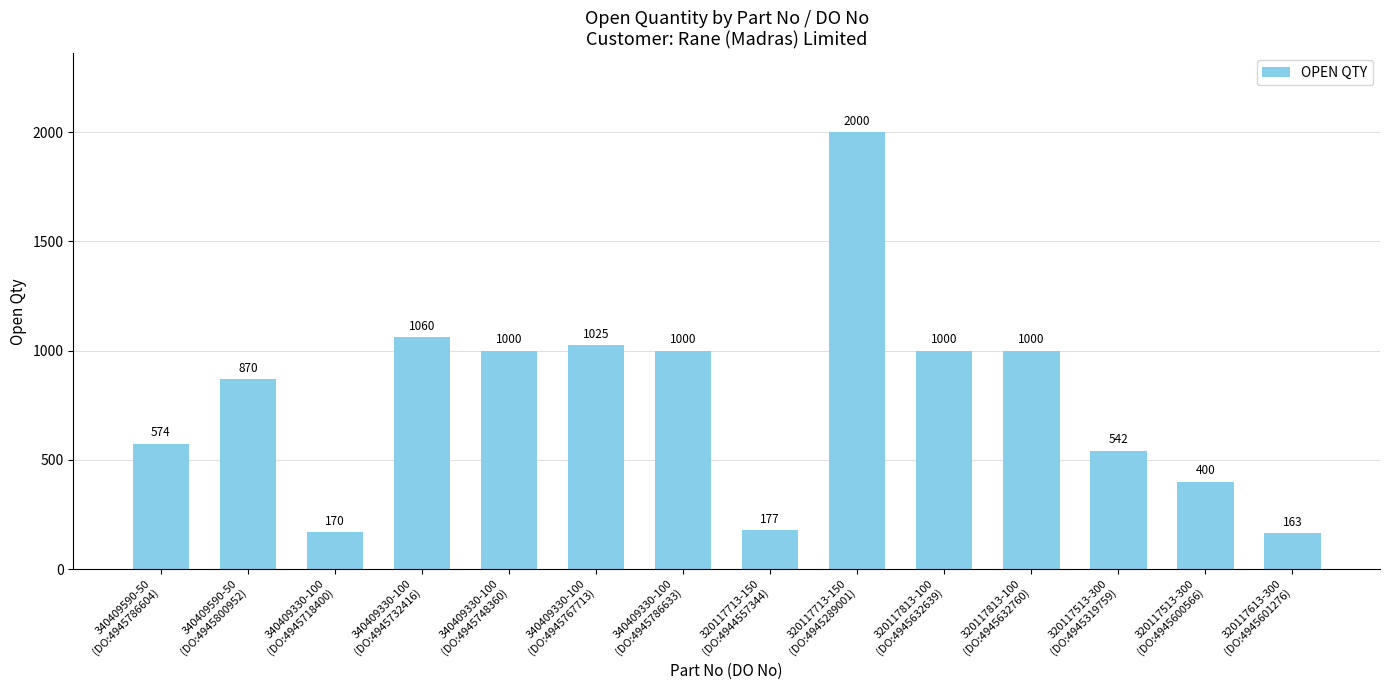

The value at 320117613-300
(DO:4945601276) is 293. True or false?

False